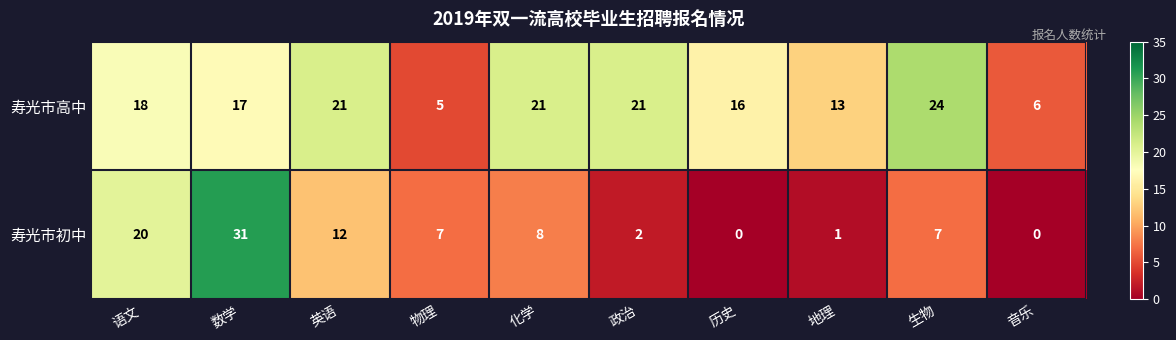

What is the total value across all series at 音乐?

6